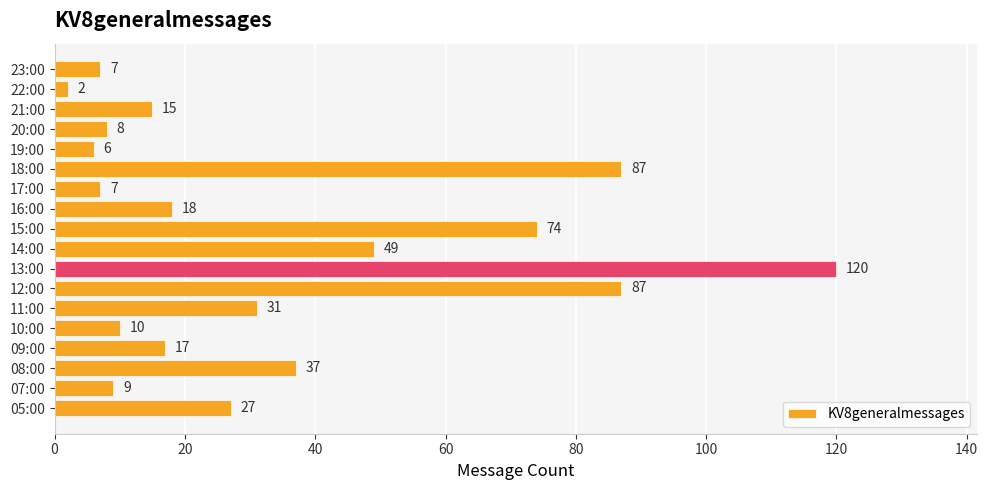

True or false: the data shows 10 at 05:00.

False